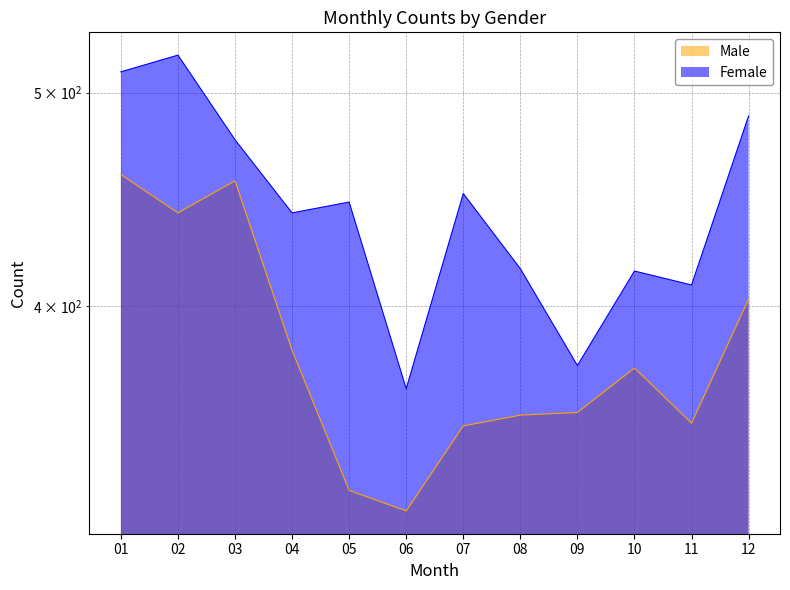

What is the total value across all series at 10?

790